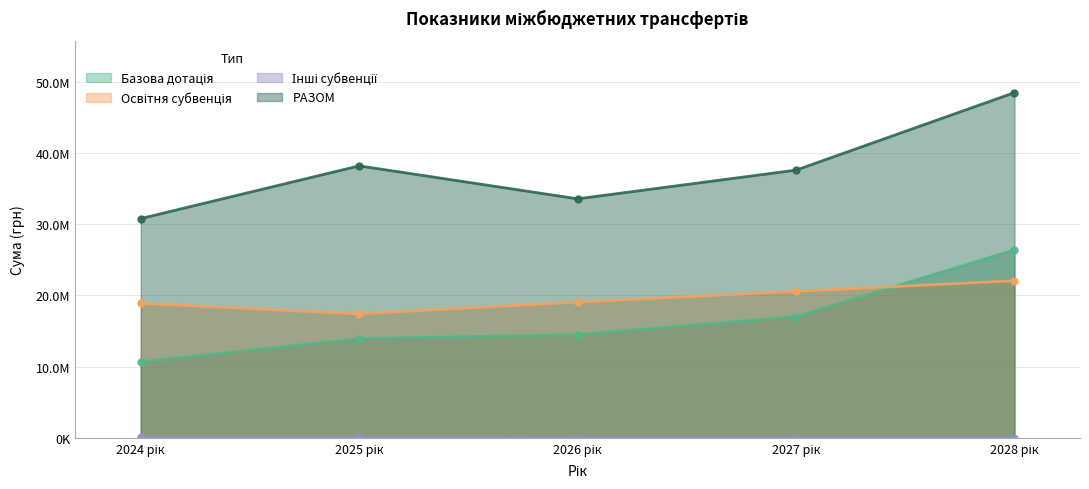

List the series in order of their peak value, lowest first.

Інші субвенції, Освітня субвенція, Базова дотація, РАЗОМ